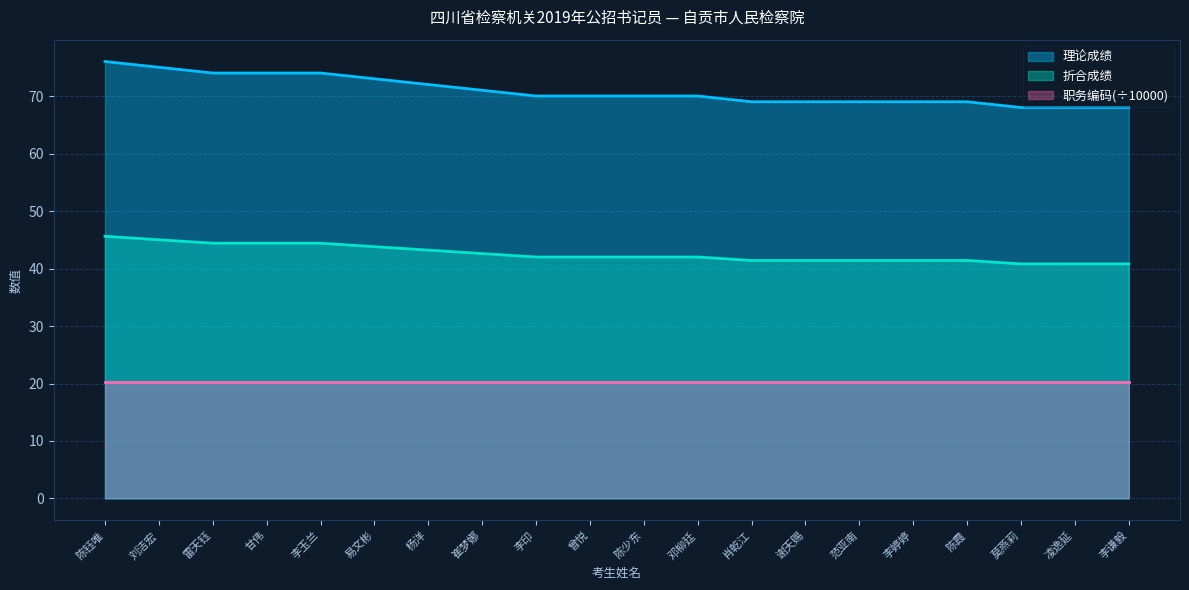

What is the minimum value for 折合成绩?

40.8